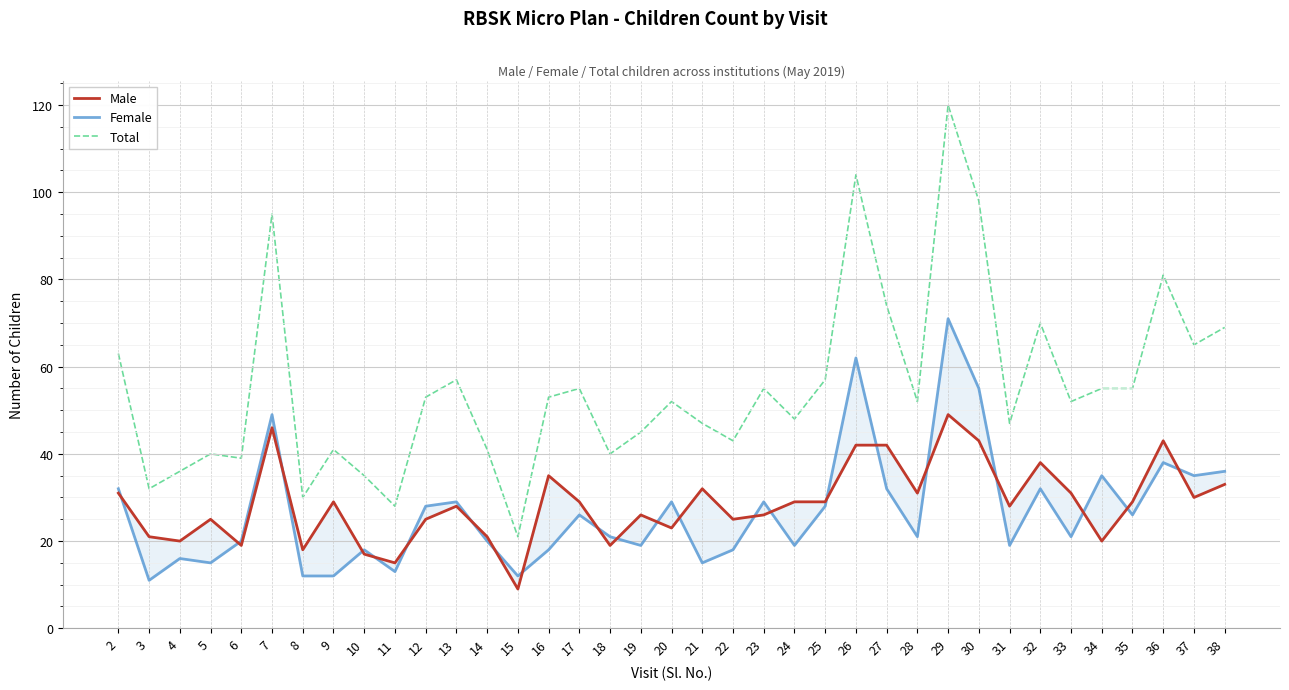

How many series are shown in this chart?

3